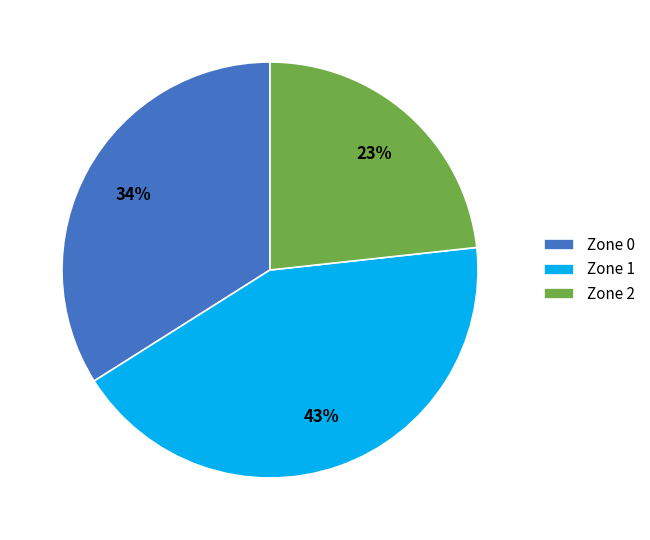

Combined, do Zone 2 and Zone 0 account for over 50%?

Yes